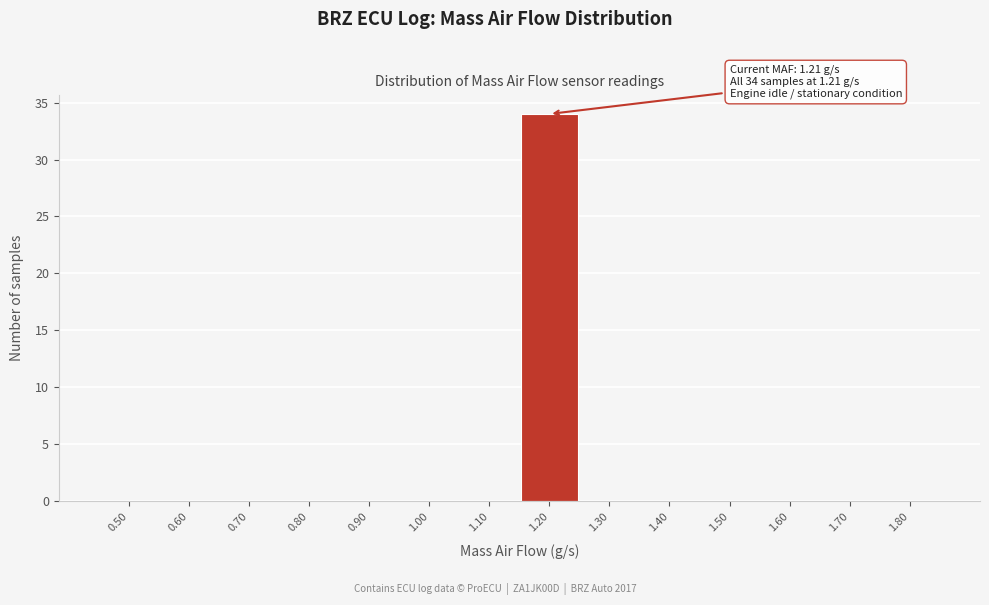

Reading right to left, what are all the values shown in this chart?

1.80=0	1.70=0	1.60=0	1.50=0	1.40=0	1.30=0	1.20=34	1.10=0	1.00=0	0.90=0	0.80=0	0.70=0	0.60=0	0.50=0